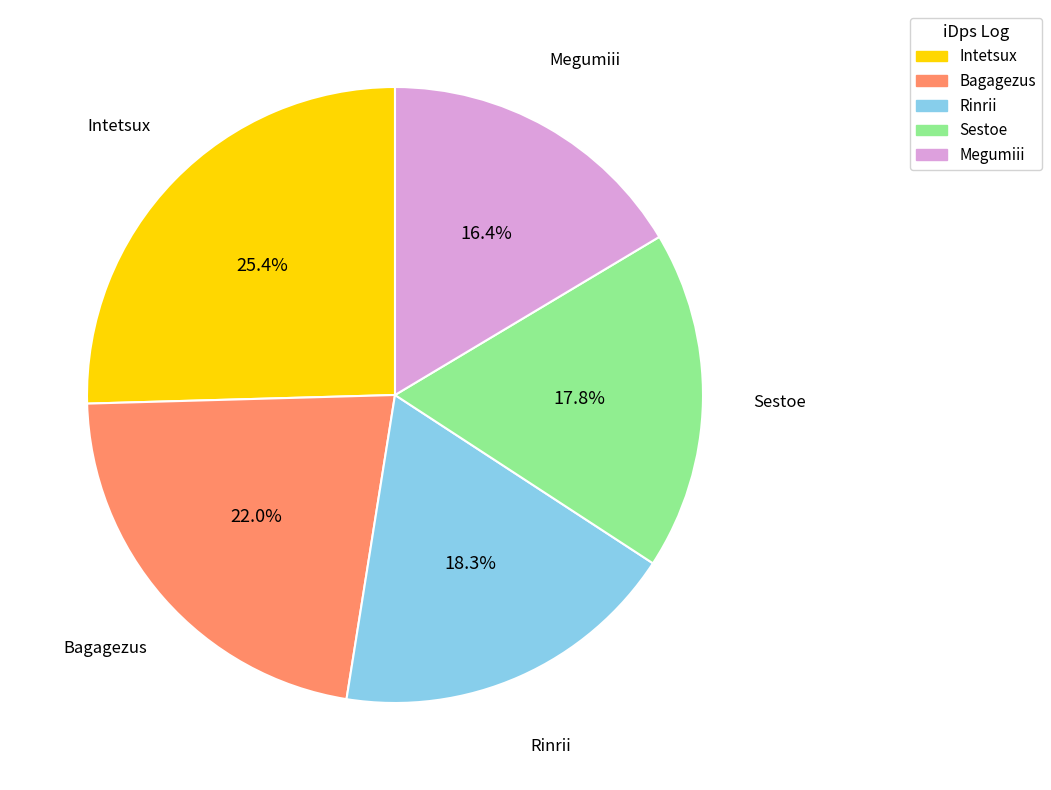

To the nearest percent, what is the difference between the largest and smallest slice percentages?

9%